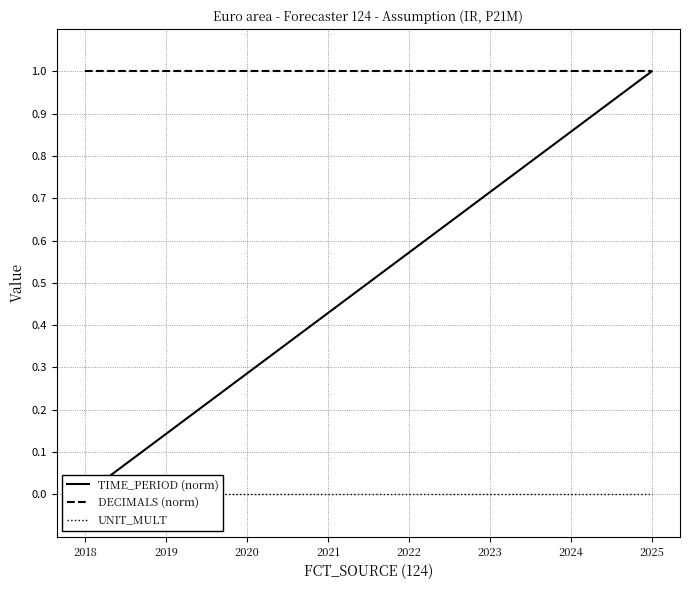

True or false: TIME_PERIOD (norm) and DECIMALS (norm) intersect in this chart.

False